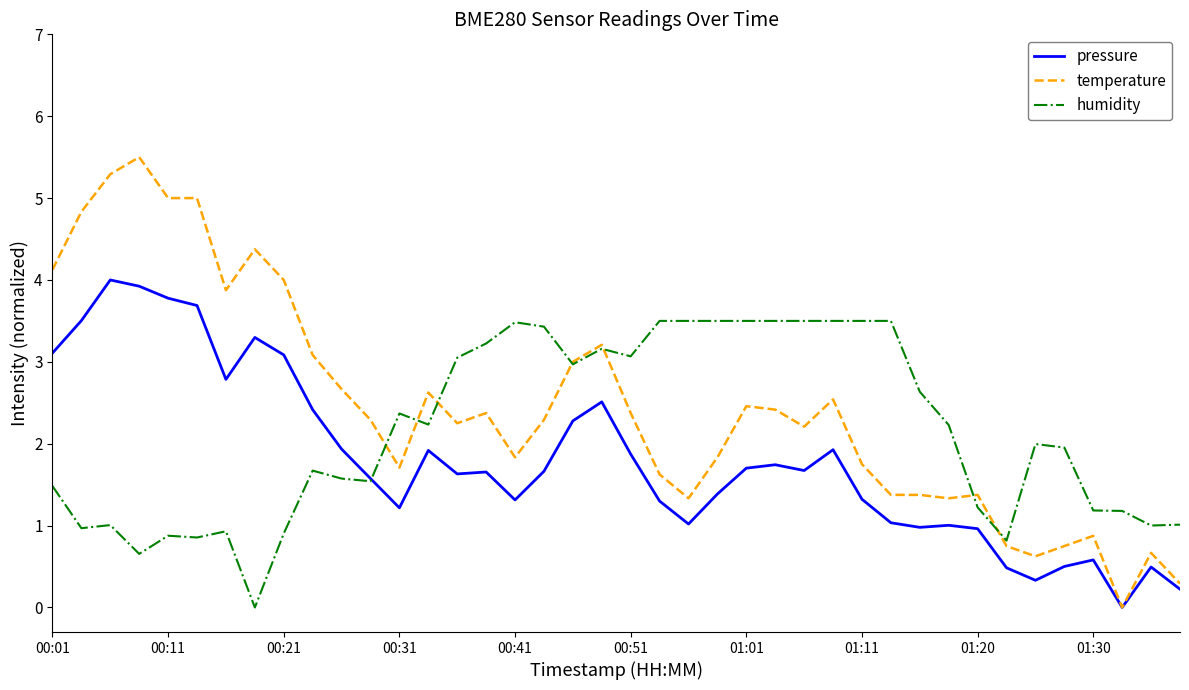

What is the greatest value displayed?

5.5